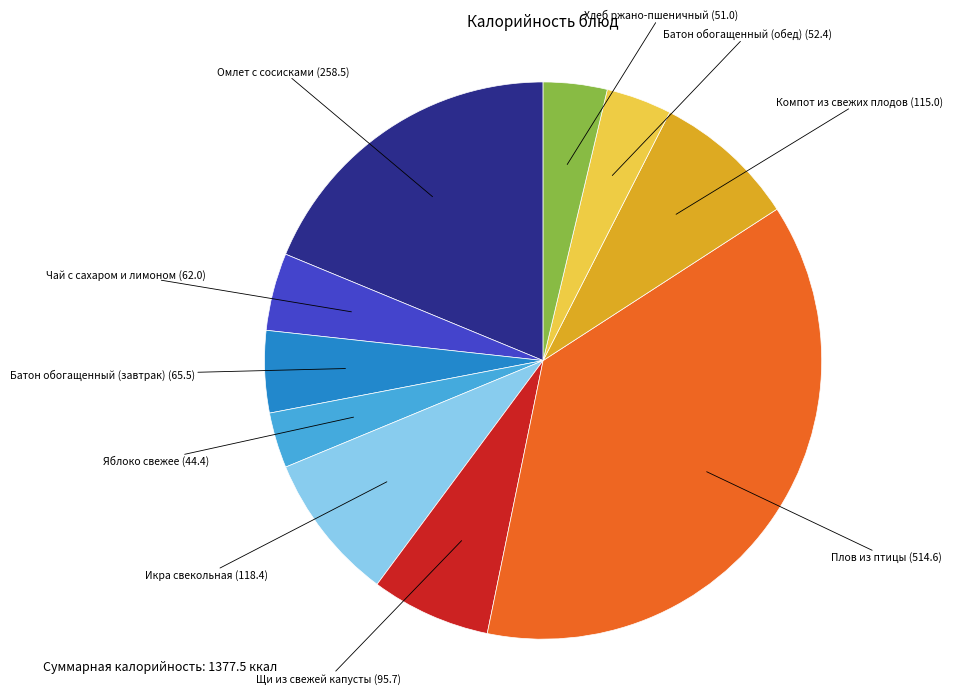

Which category has the biggest portion of the pie?

Плов из птицы